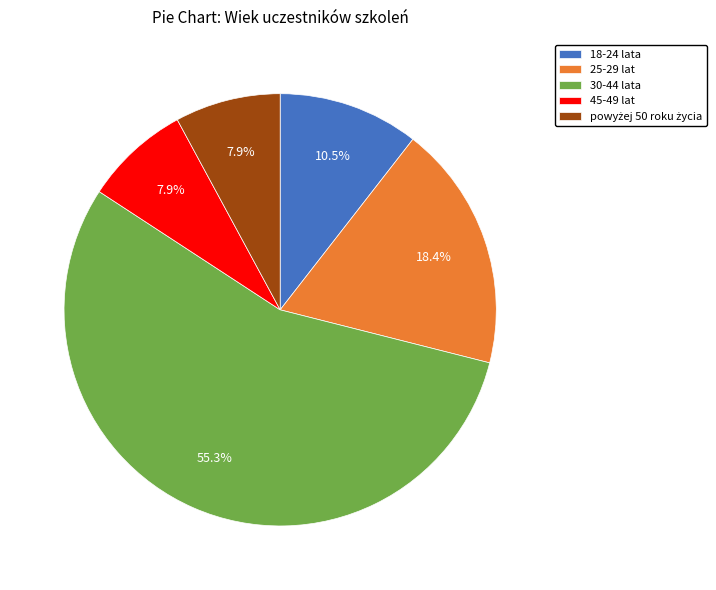

Which has a higher value, 30-44 lata or 25-29 lat?

30-44 lata